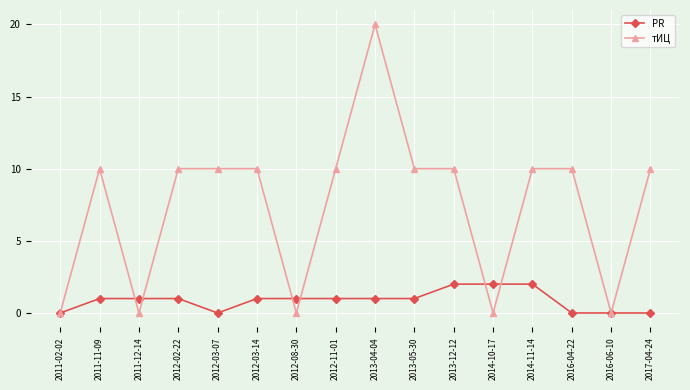

At 2011-12-14, list the series in order from smallest to largest.

тИЦ, PR